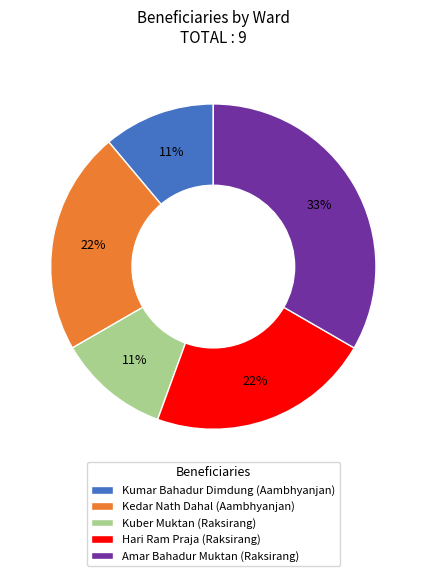

True or false: Amar Bahadur Muktan accounts for 40% of the total.

False